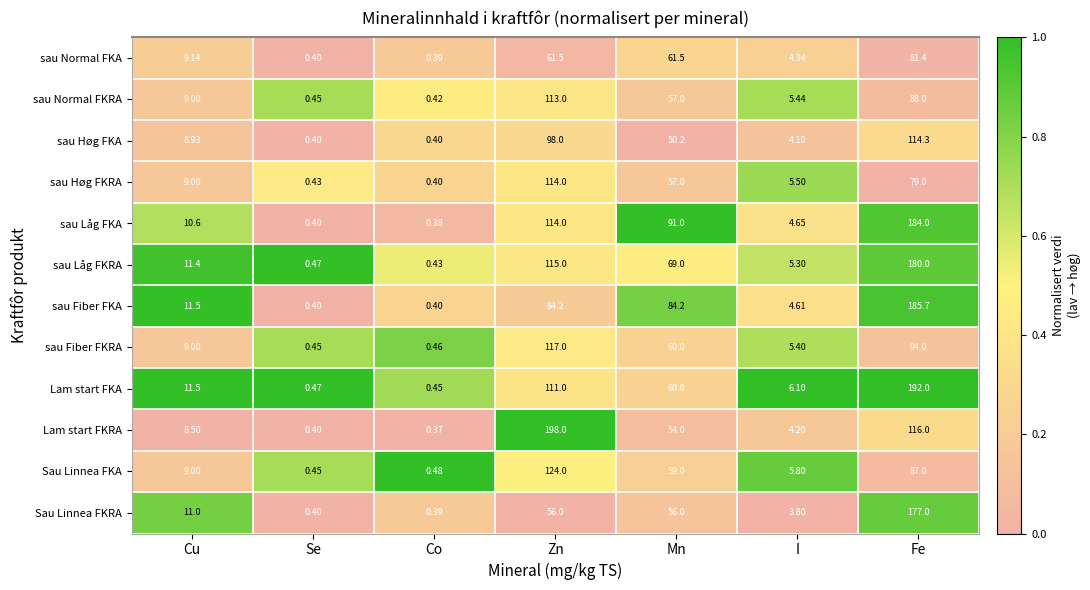

Between Mn and Fe, which series saw the biggest shift?

Lam start FKA